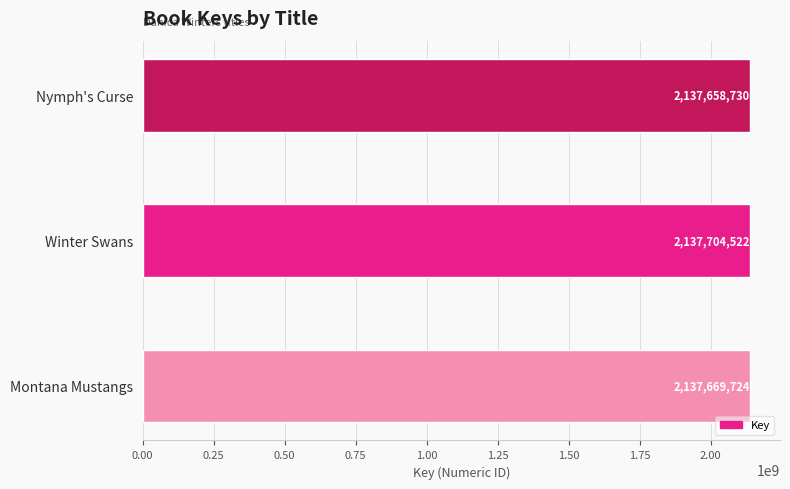

Reading bottom to top, what are all the values shown in this chart?

2137669724	2137704522	2137658730